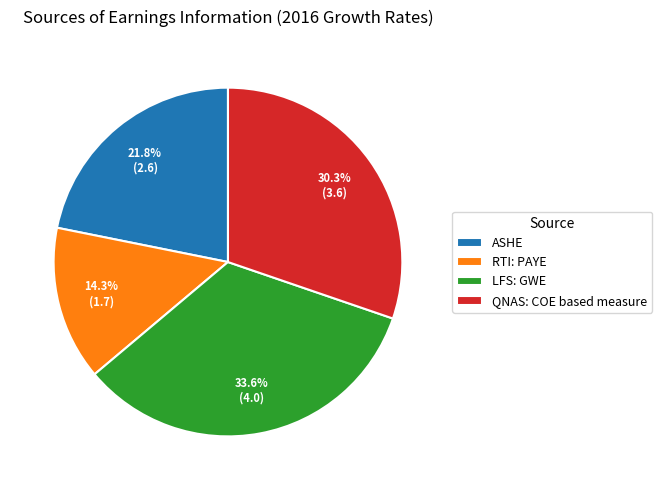

What is the smallest slice in the pie chart?

RTI: PAYE